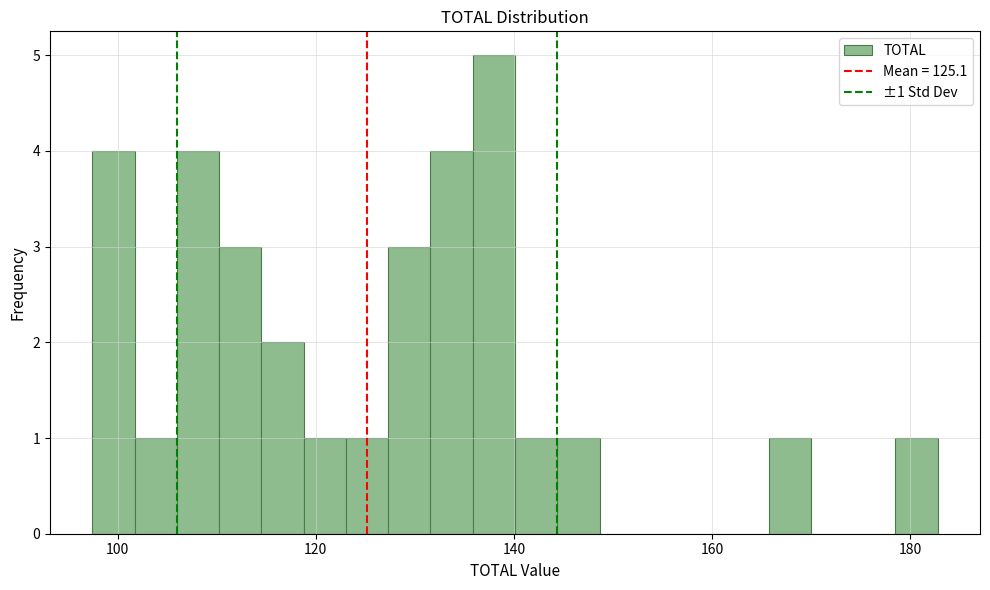

Around what value on the x-axis is the tallest bar? Give the approximate position of its centre, as read against the axis.

138